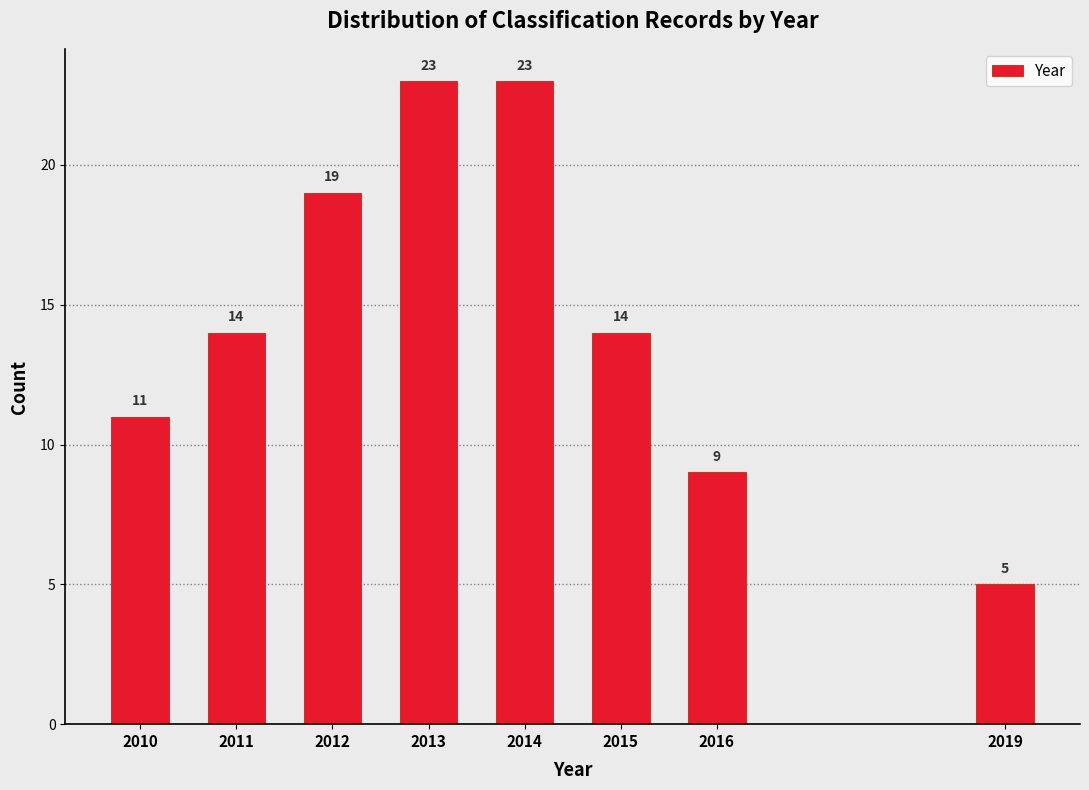

Reading left to right, transcribe all the data shown in this chart.

2010=11	2011=14	2012=19	2013=23	2014=23	2015=14	2016=9	2019=5